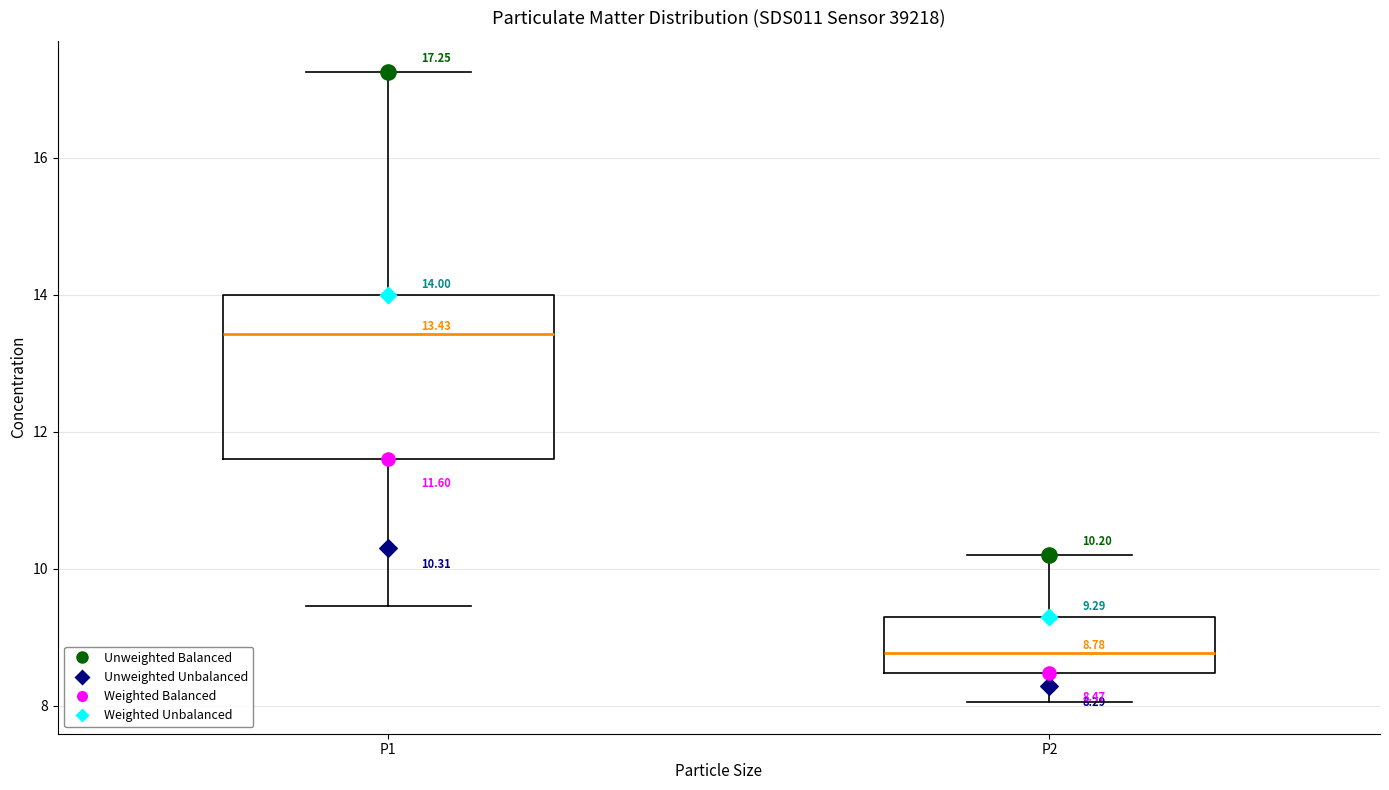

Comparing the boxes themselves (not the whiskers), which one is the tallest?

P1